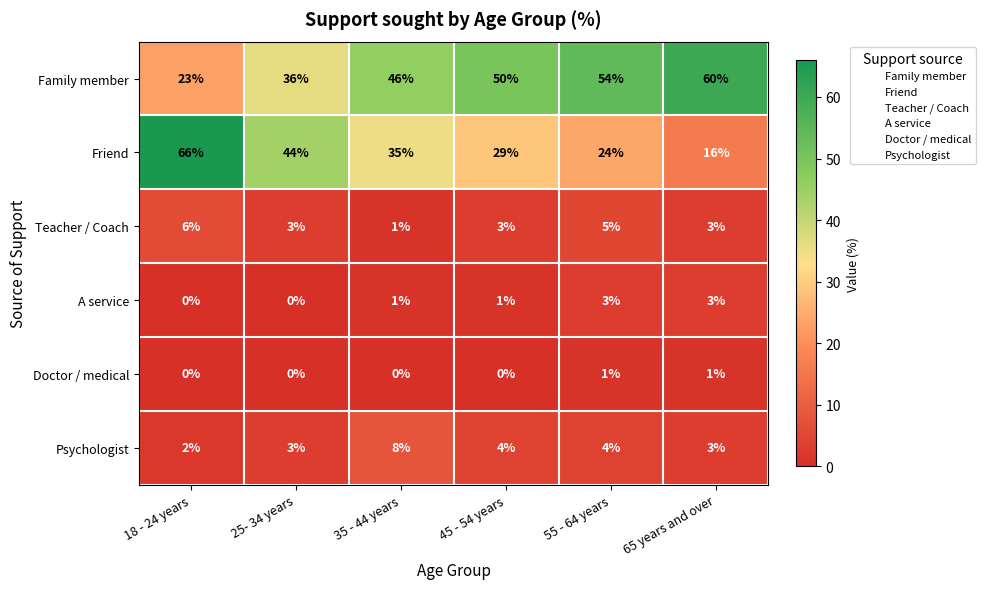

The value of Doctor / medical at 45 - 54 years is 0. True or false?

True